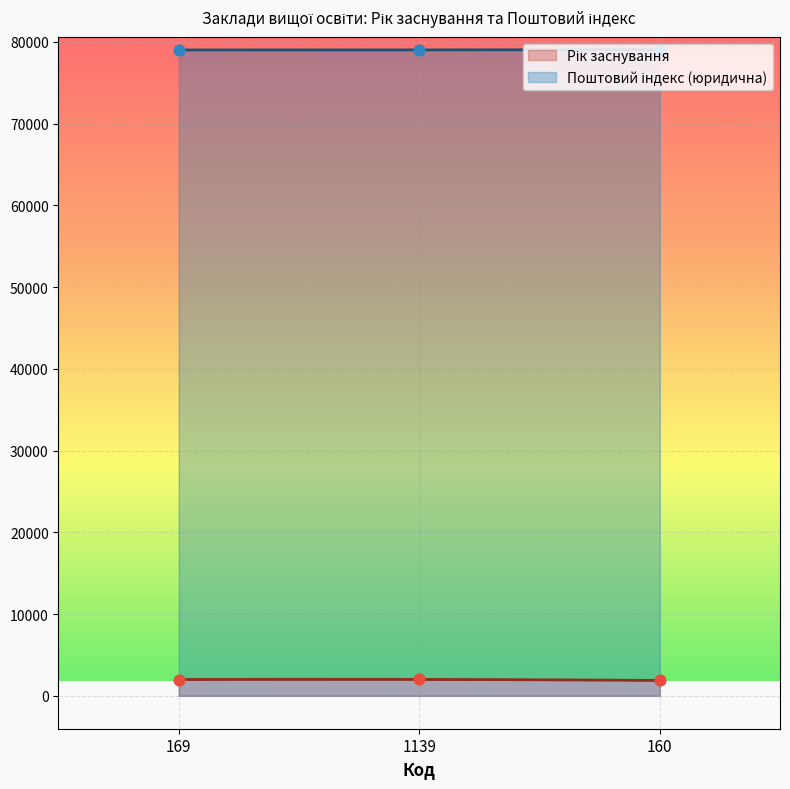

What are all the series names shown in the legend?

Рік заснування, Поштовий індекс (юридична)